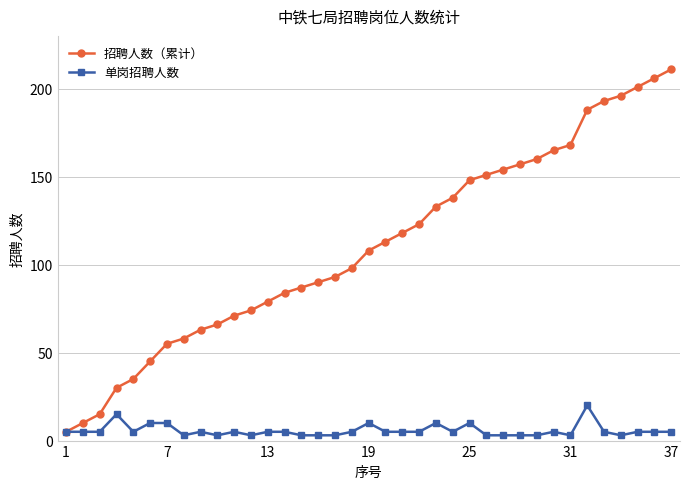

Which series has the largest range (max minus min)?

招聘人数（累计）